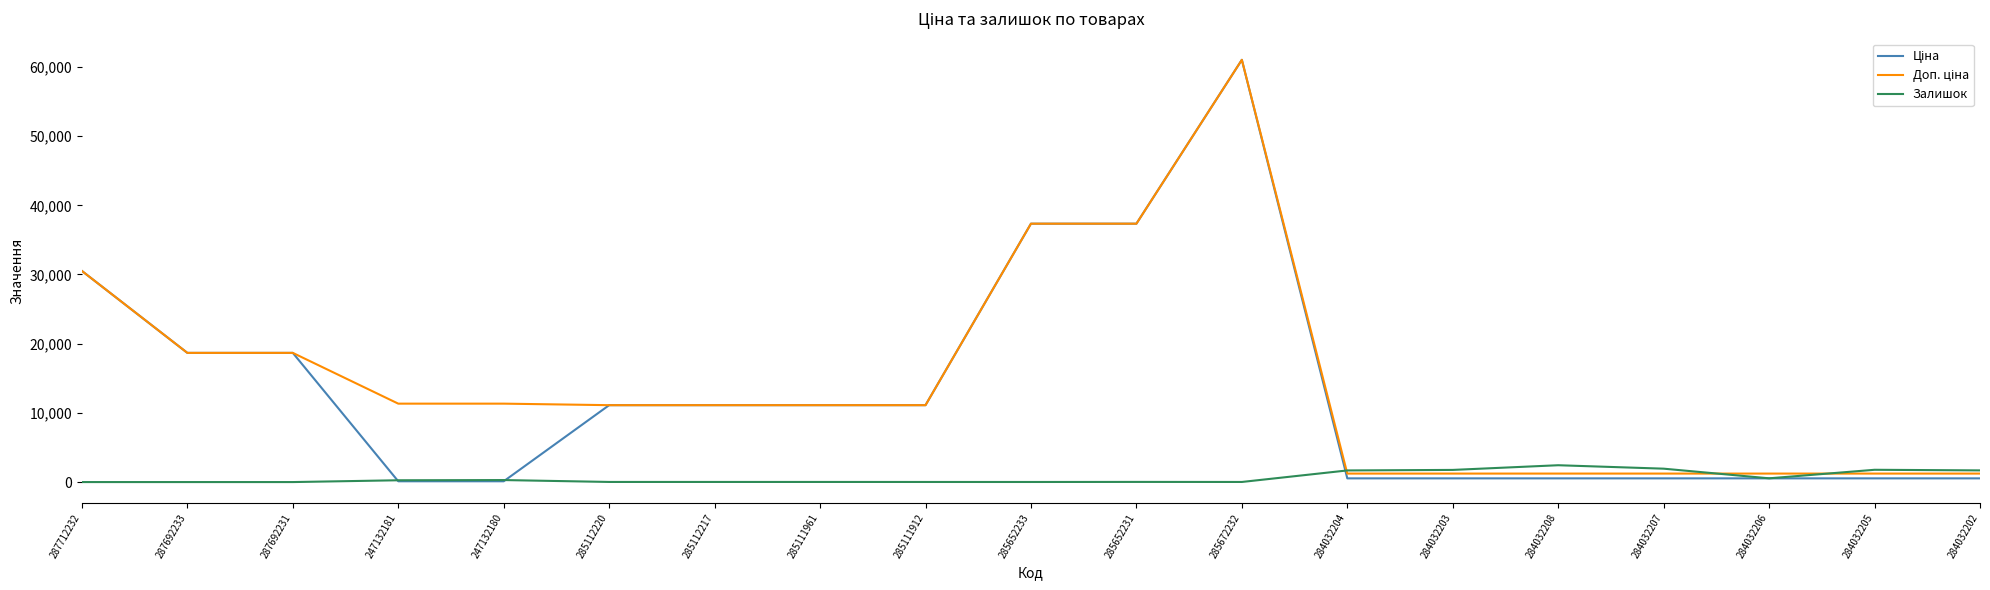

At which category is the sum across all series the highest?

285672232